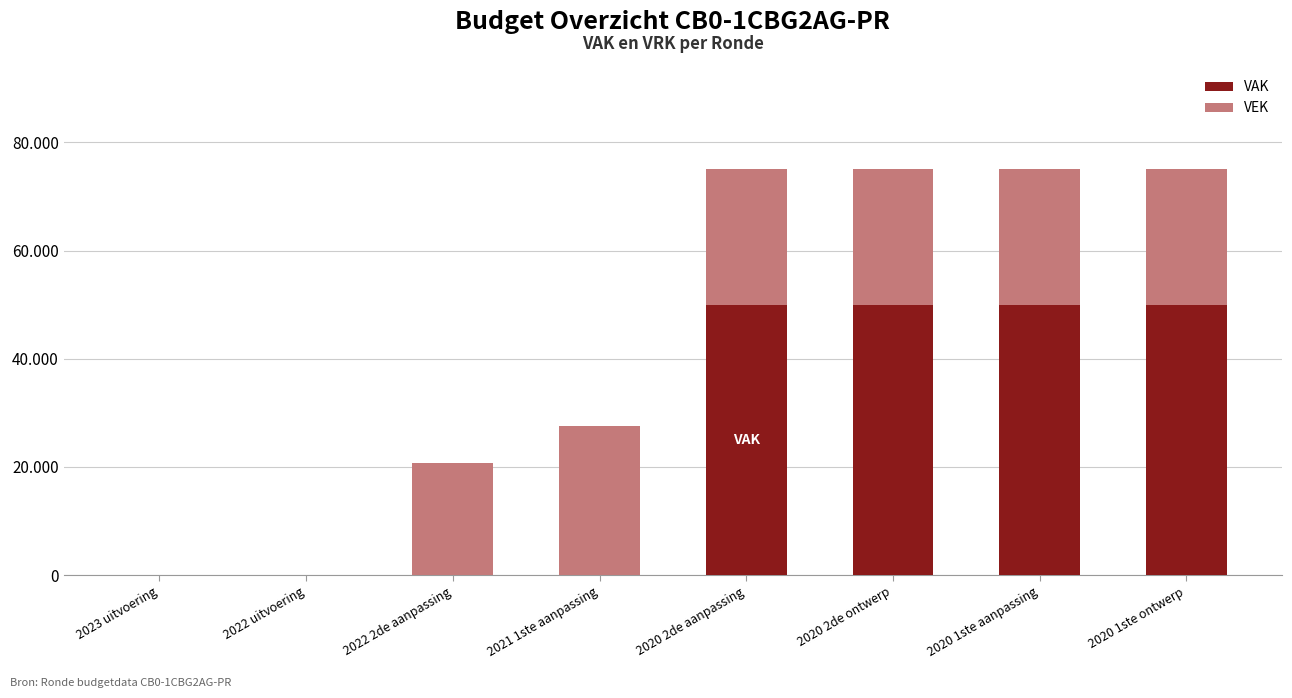

What are all the series names shown in the legend?

VAK, VEK